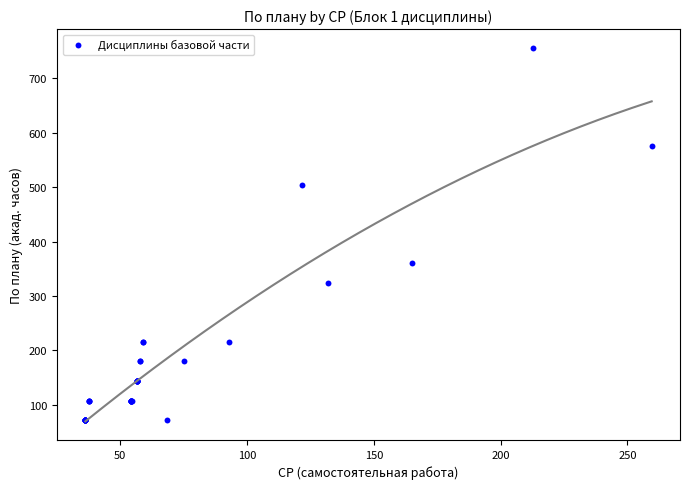

What Y value in the scatter plot is closest to 414?

360